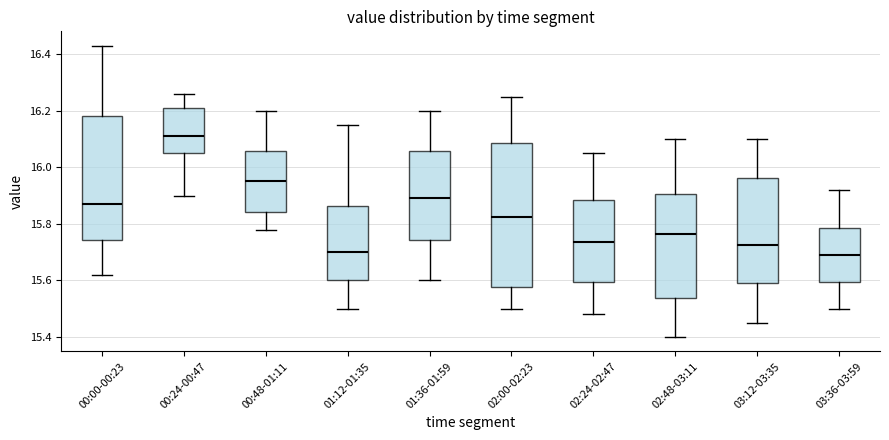

Which box's median line is the highest?

00:24-00:47